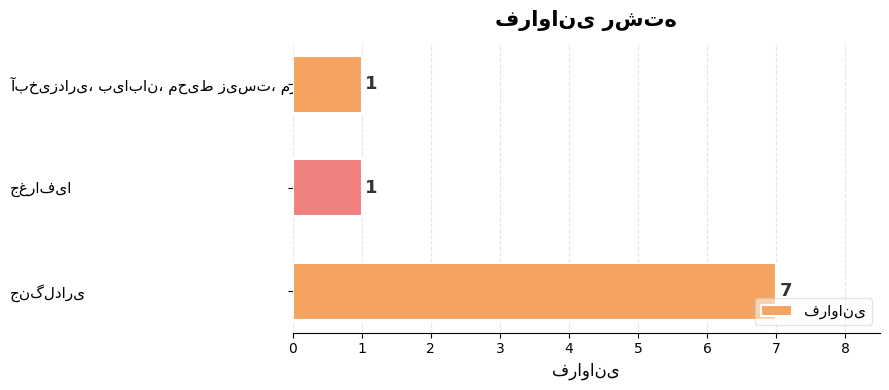

What is the maximum value shown in the chart?

7